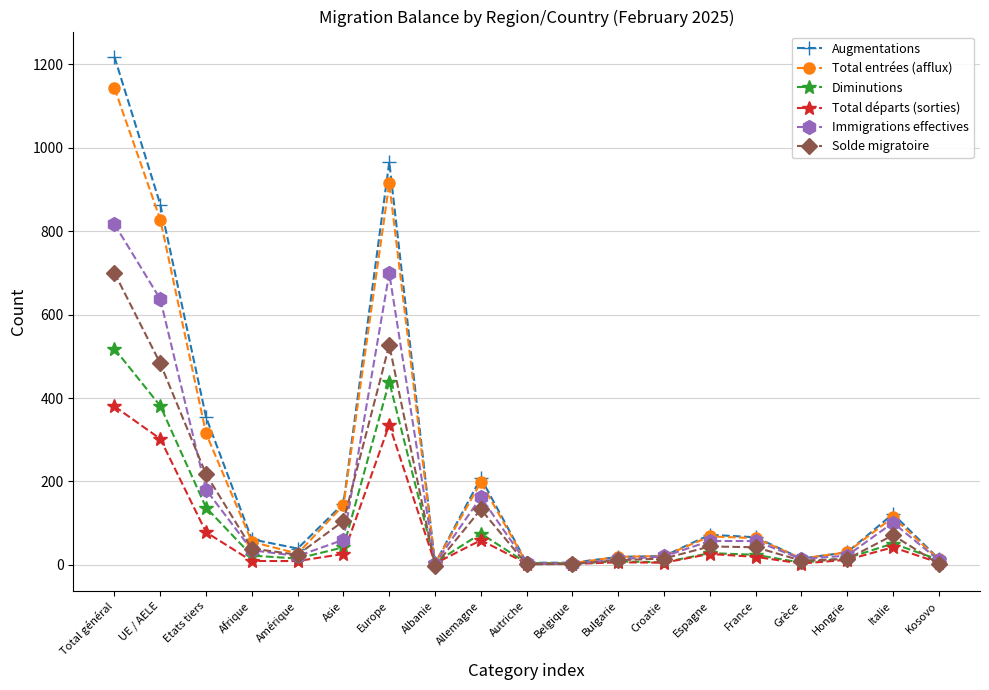

What is the difference between the maximum and minimum values in the Augmentations series?

1215